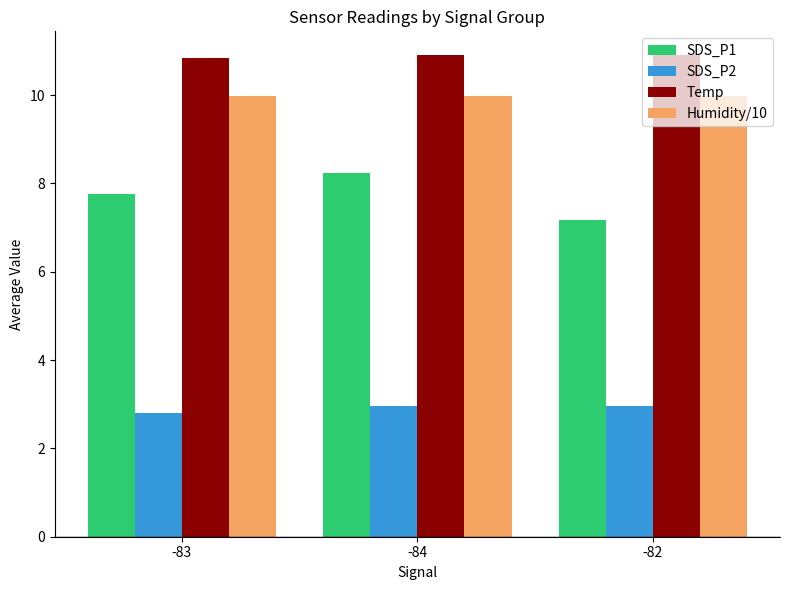

What are all the series names shown in the legend?

SDS_P1, SDS_P2, Temp, Humidity/10